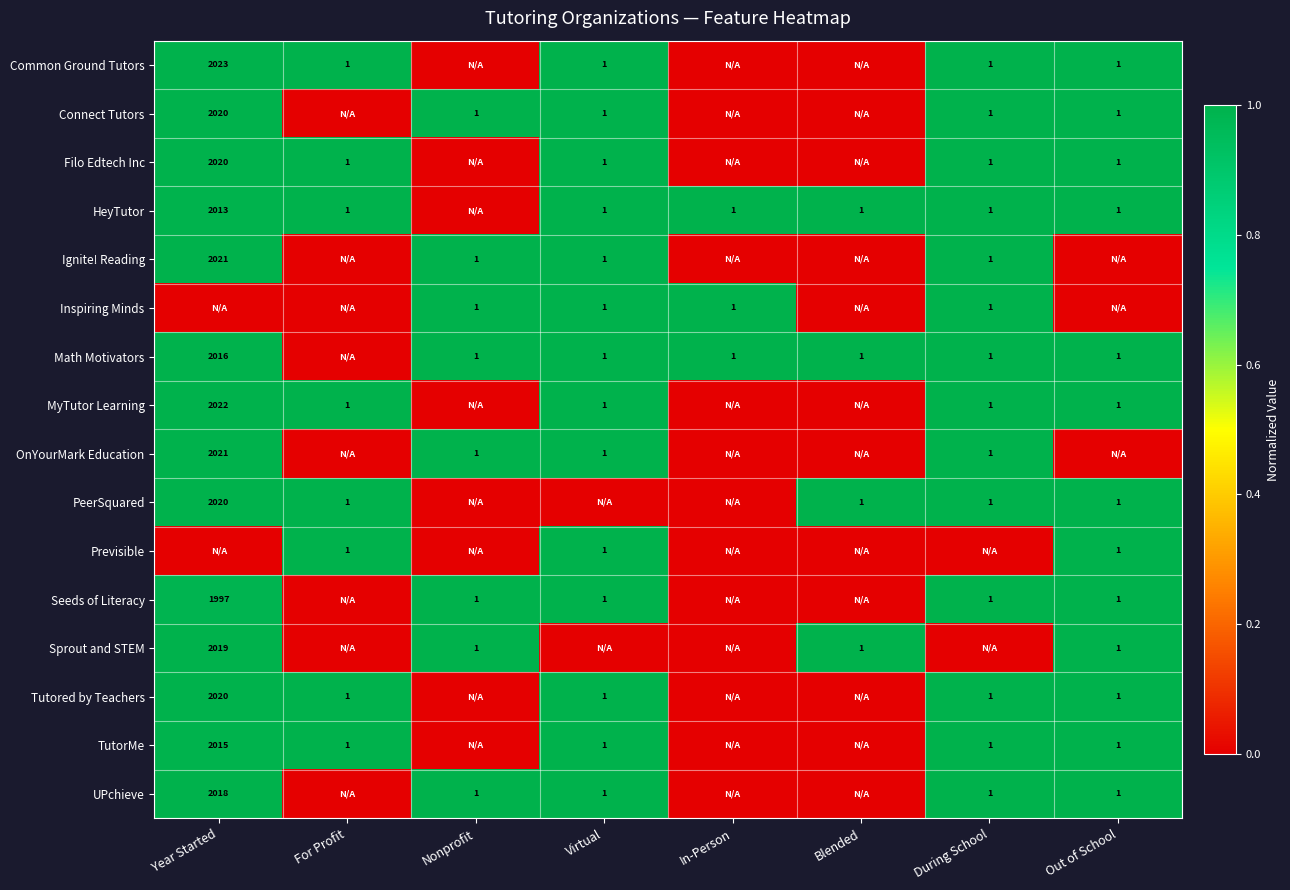

The Connect Tutors series shows 0 at Virtual. True or false?

False